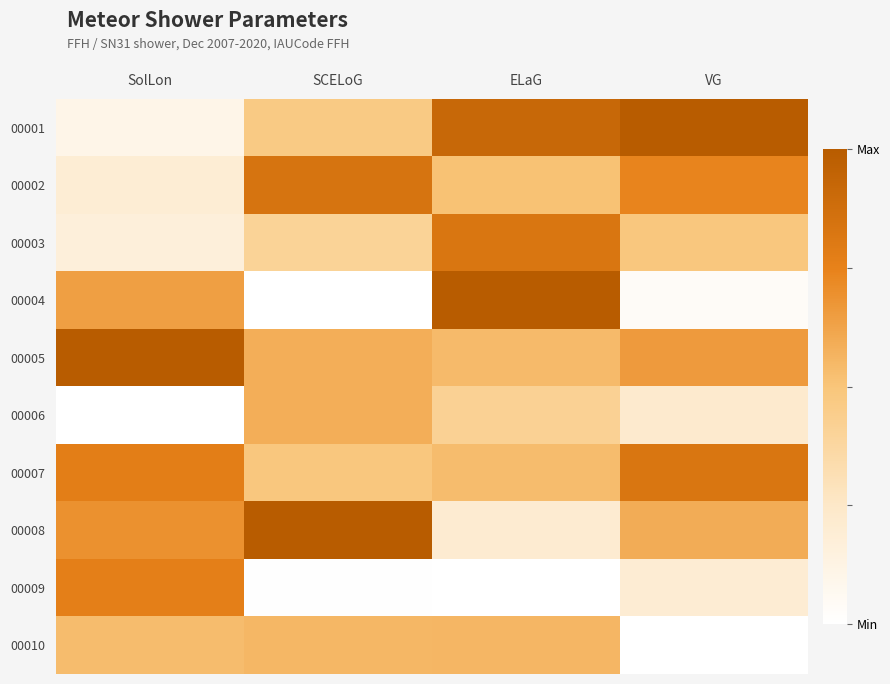

Which has a higher value, ELaG or VG?

VG